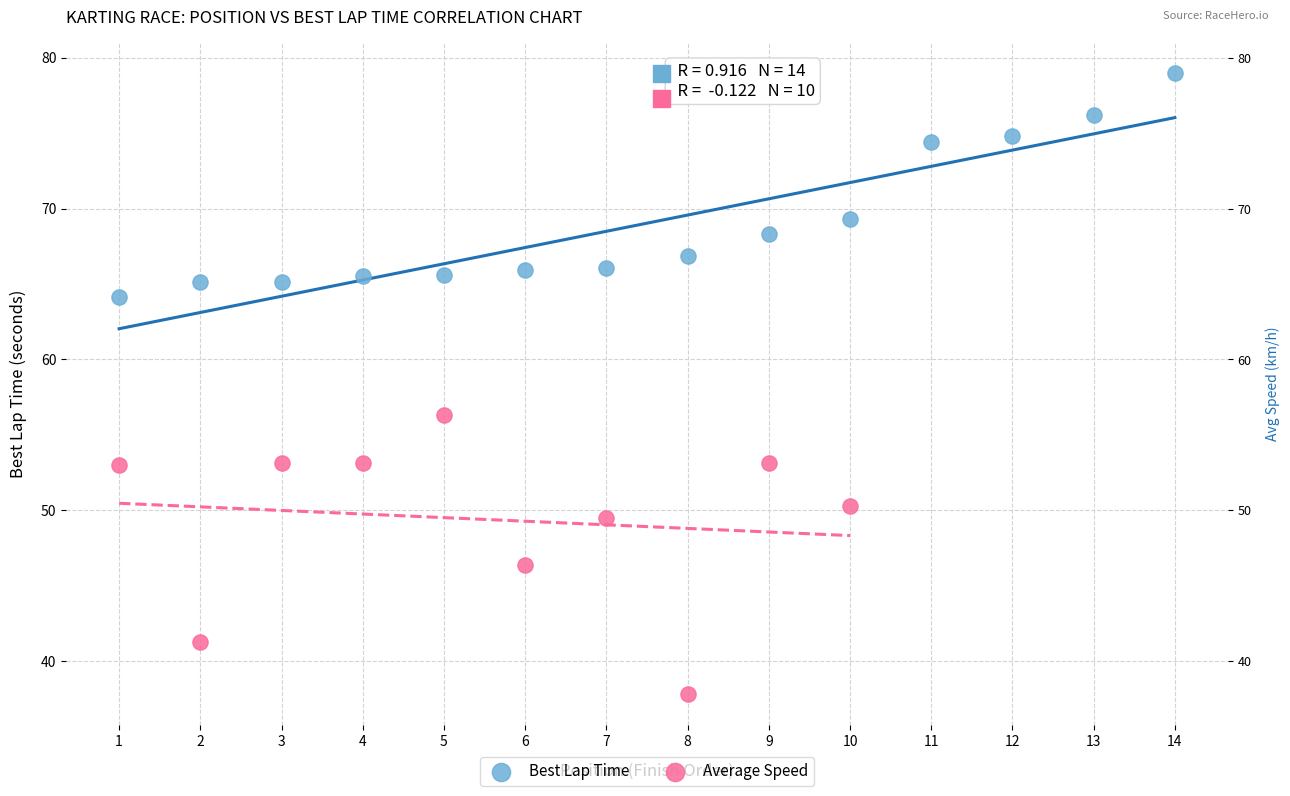

Which series reaches the minimum Y coordinate?

Average Speed